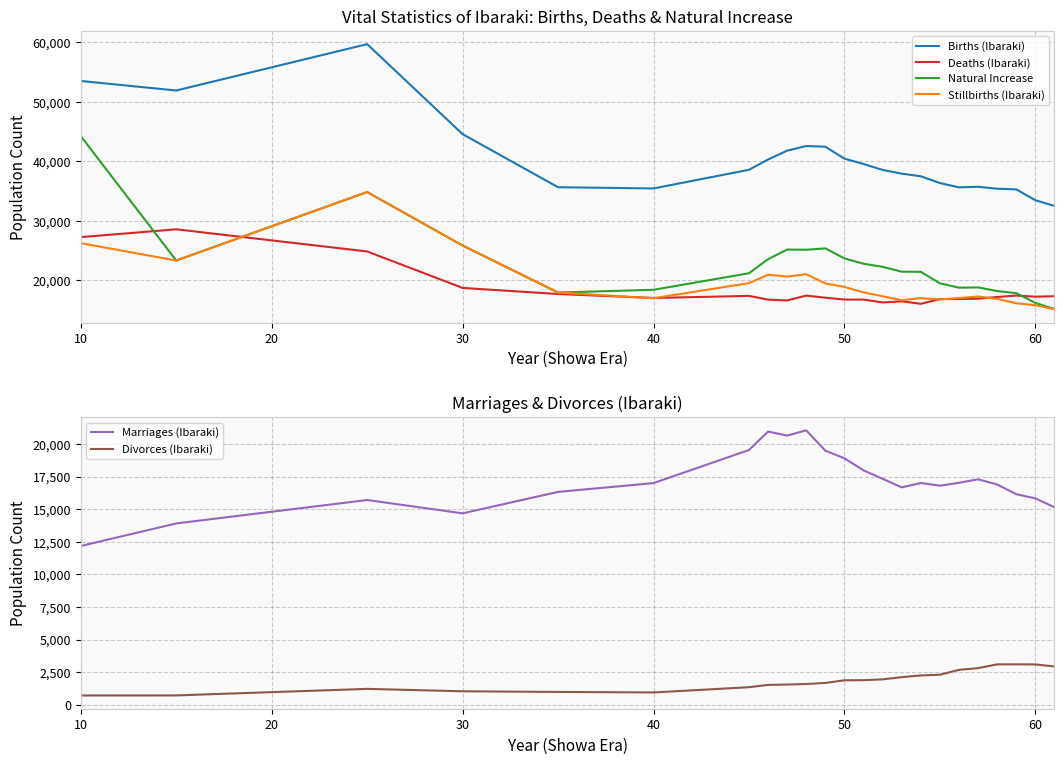

The value of Divorces (Ibaraki) at 10 is 725. True or false?

True